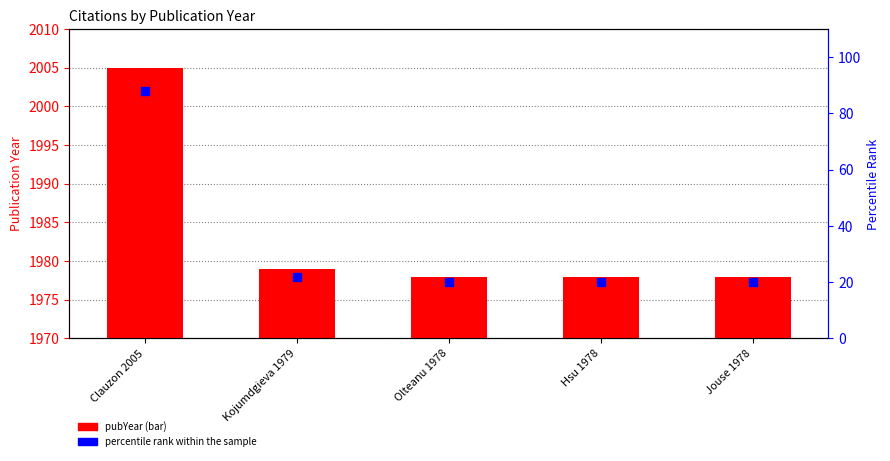

Which series contains the lowest Y value?

percentile rank within the sample